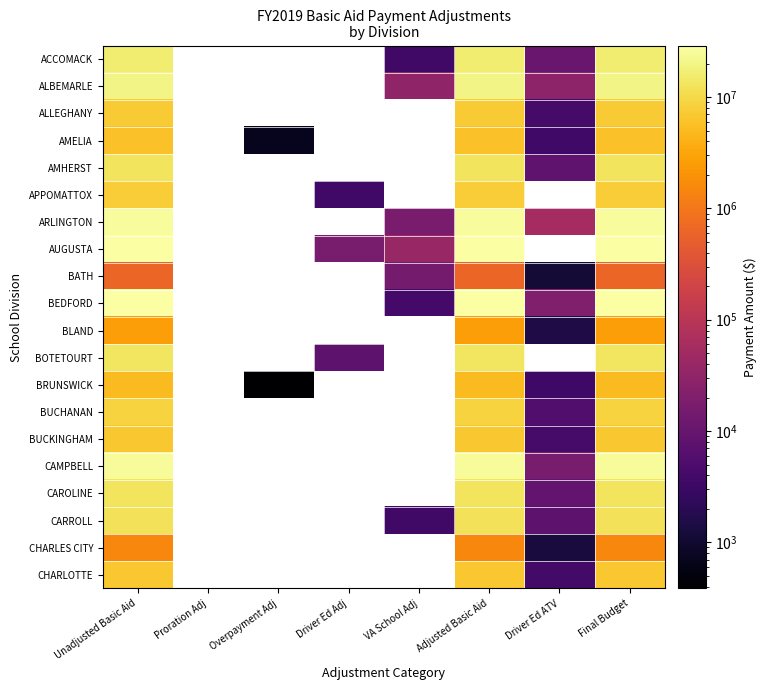

How many values in ALLEGHANY are above zero?

4